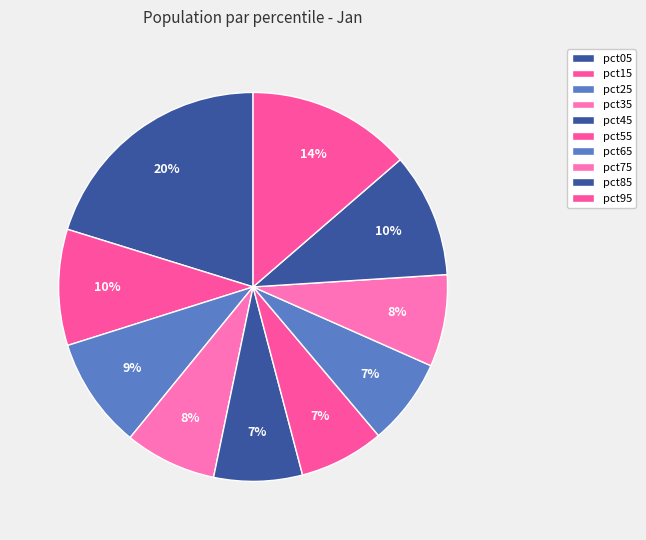

Is there any slice that represents more than half of the pie?

No